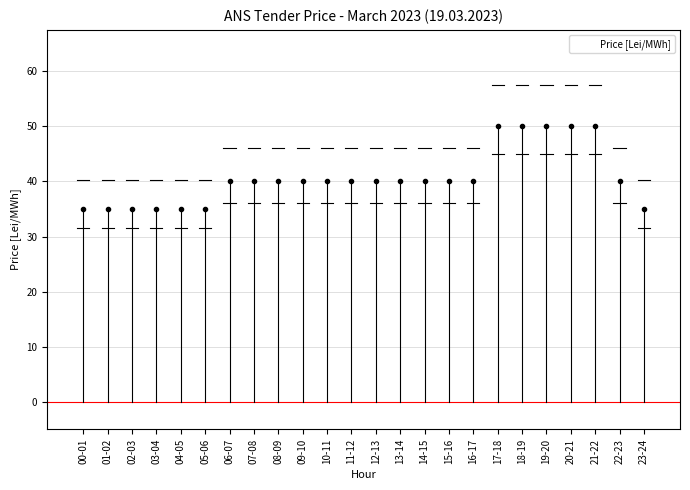

Count the number of data series in this chart.

1